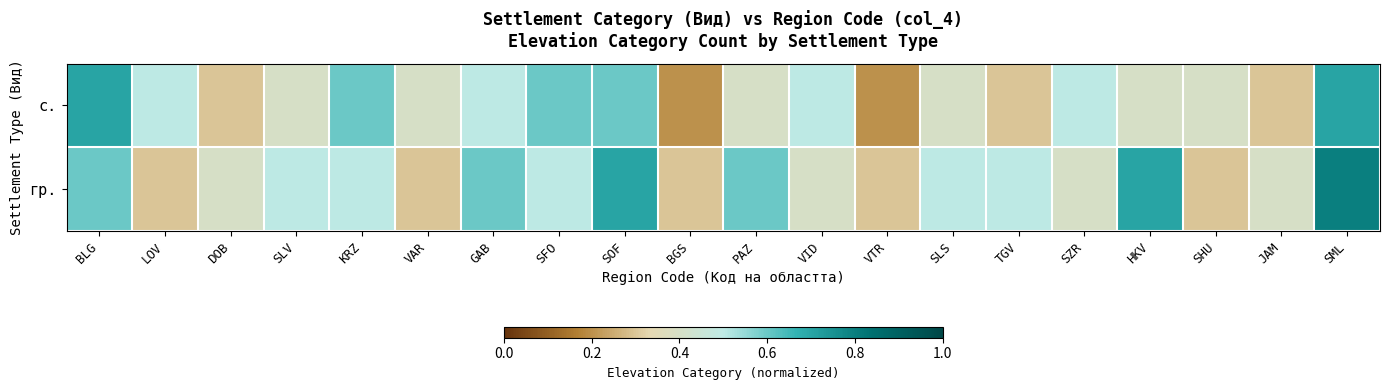

Reading left to right, extract all data points from this chart.

с.: BLG=0.7	LOV=0.5	DOB=0.3	SLV=0.4	KRZ=0.6	VAR=0.4	GAB=0.5	SFO=0.6	SOF=0.6	BGS=0.2	PAZ=0.4	VID=0.5	VTR=0.2	SLS=0.4	TGV=0.3	SZR=0.5	HKV=0.4	SHU=0.4	JAM=0.3	SML=0.7
гр.: BLG=0.6	LOV=0.3	DOB=0.4	SLV=0.5	KRZ=0.5	VAR=0.3	GAB=0.6	SFO=0.5	SOF=0.7	BGS=0.3	PAZ=0.6	VID=0.4	VTR=0.3	SLS=0.5	TGV=0.5	SZR=0.4	HKV=0.7	SHU=0.3	JAM=0.4	SML=0.8